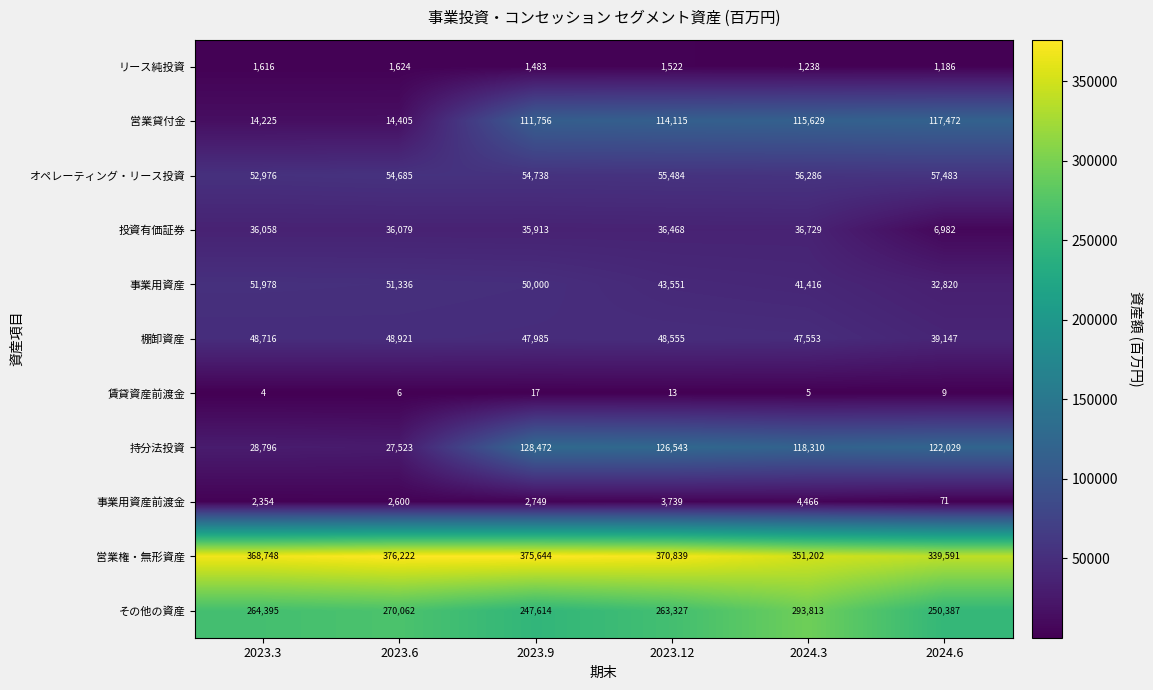

What is the lowest value of the 投資有価証券 series?

6982